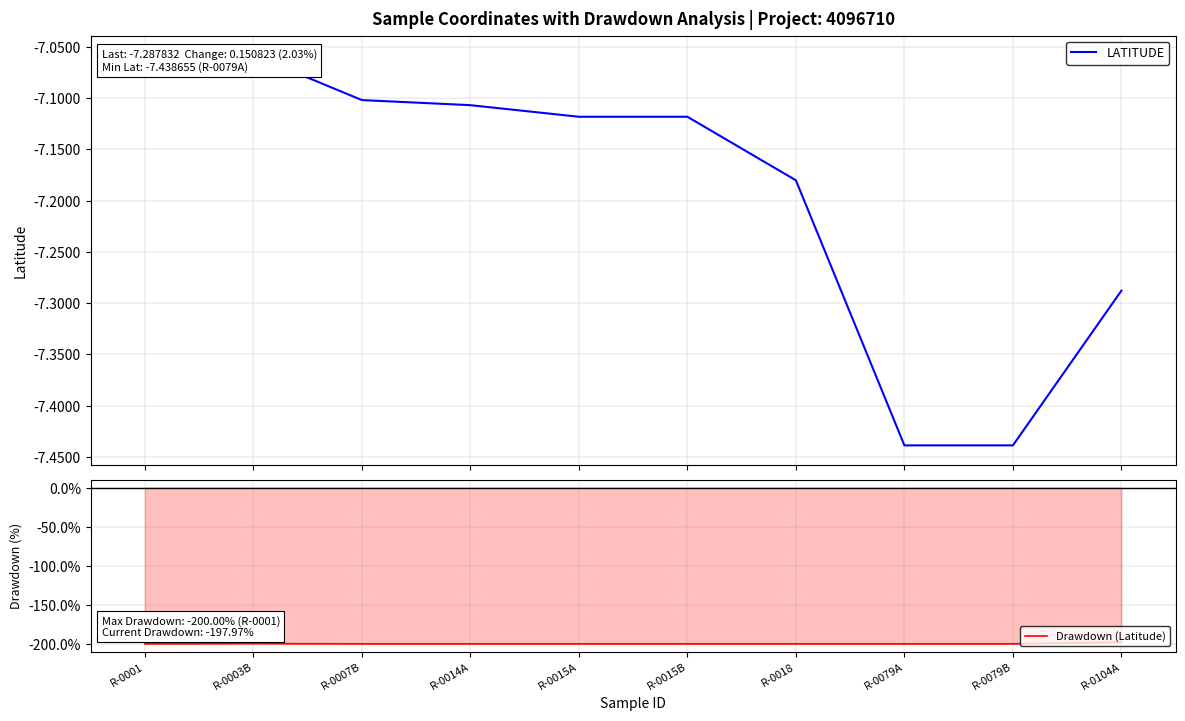

The value of Drawdown (Latitude) at R-0003B is -199.8. True or false?

True